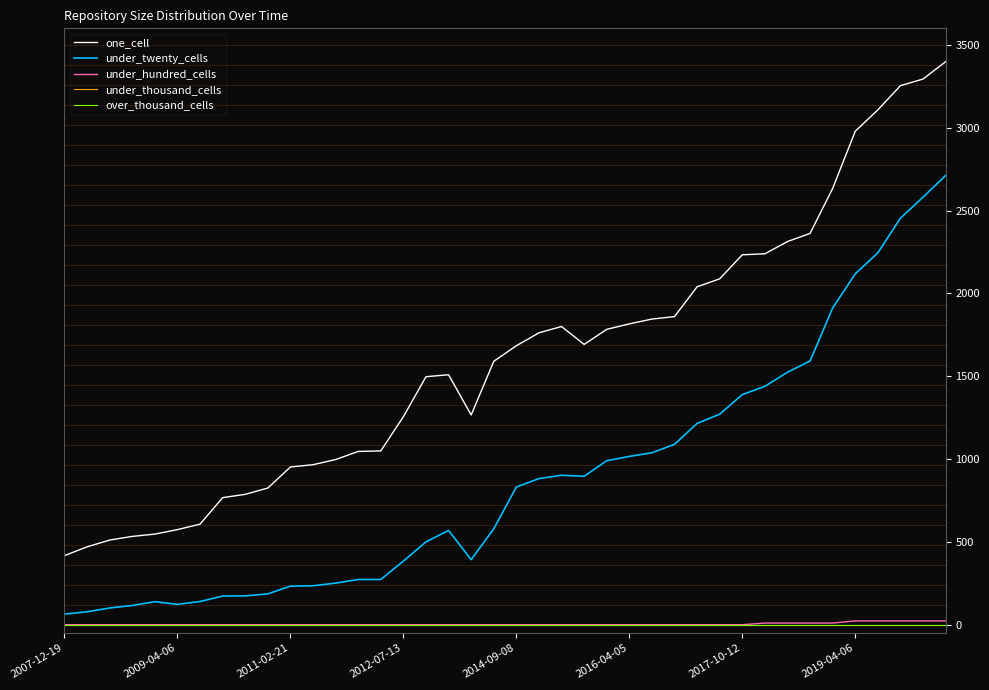

What is the maximum value shown in the chart?

3399